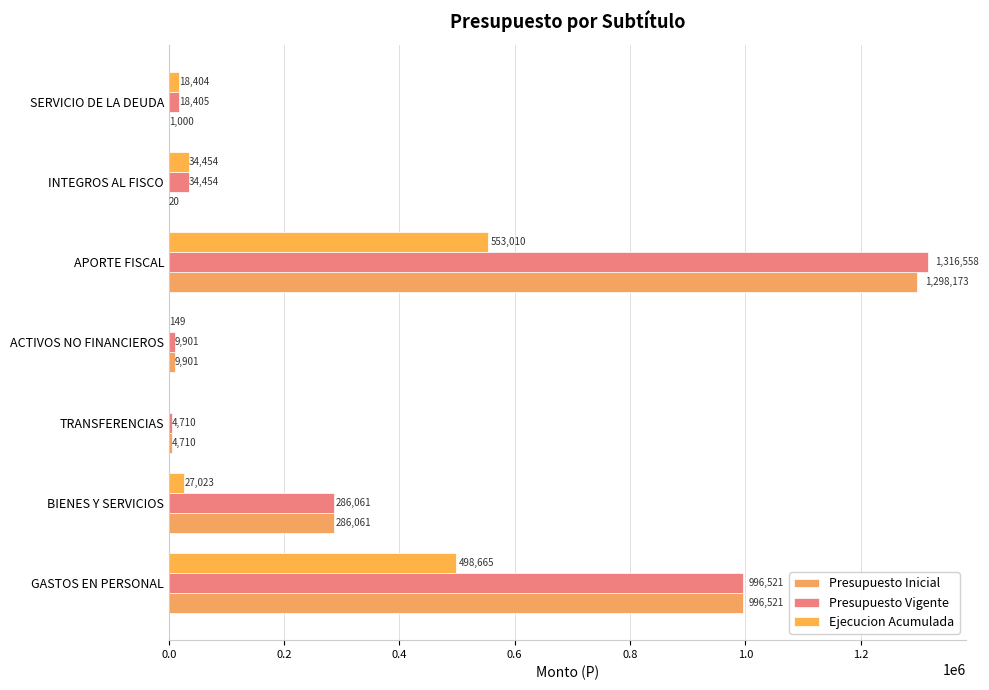

How many distinct data groups are displayed?

3